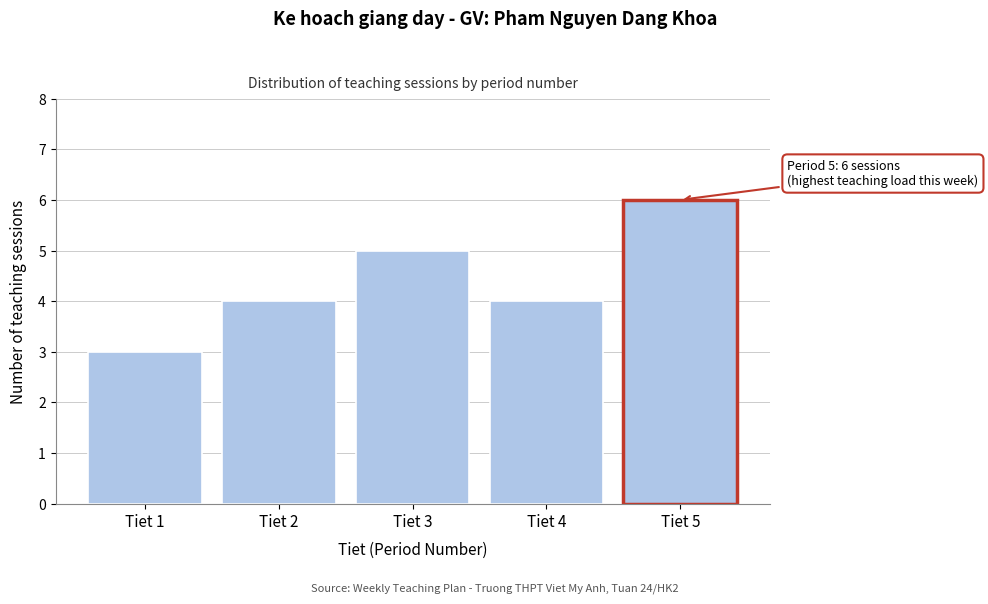

Reading left to right, extract all data points from this chart.

Tiet 1=3	Tiet 2=4	Tiet 3=5	Tiet 4=4	Tiet 5=6